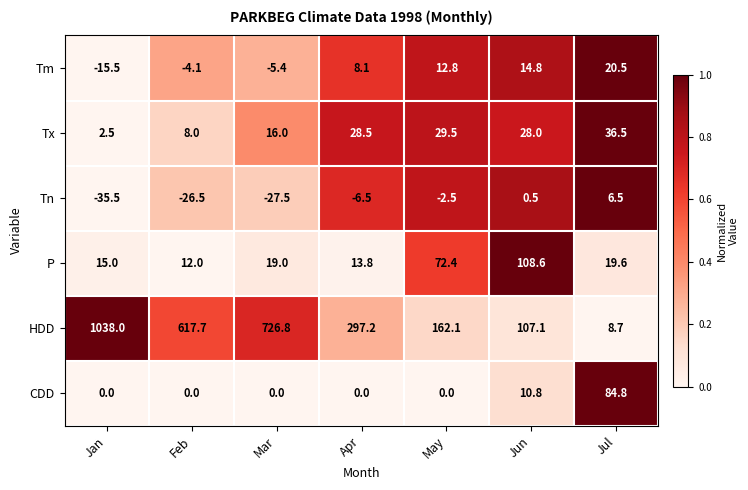

What is the total value across all series at Jun?

269.8